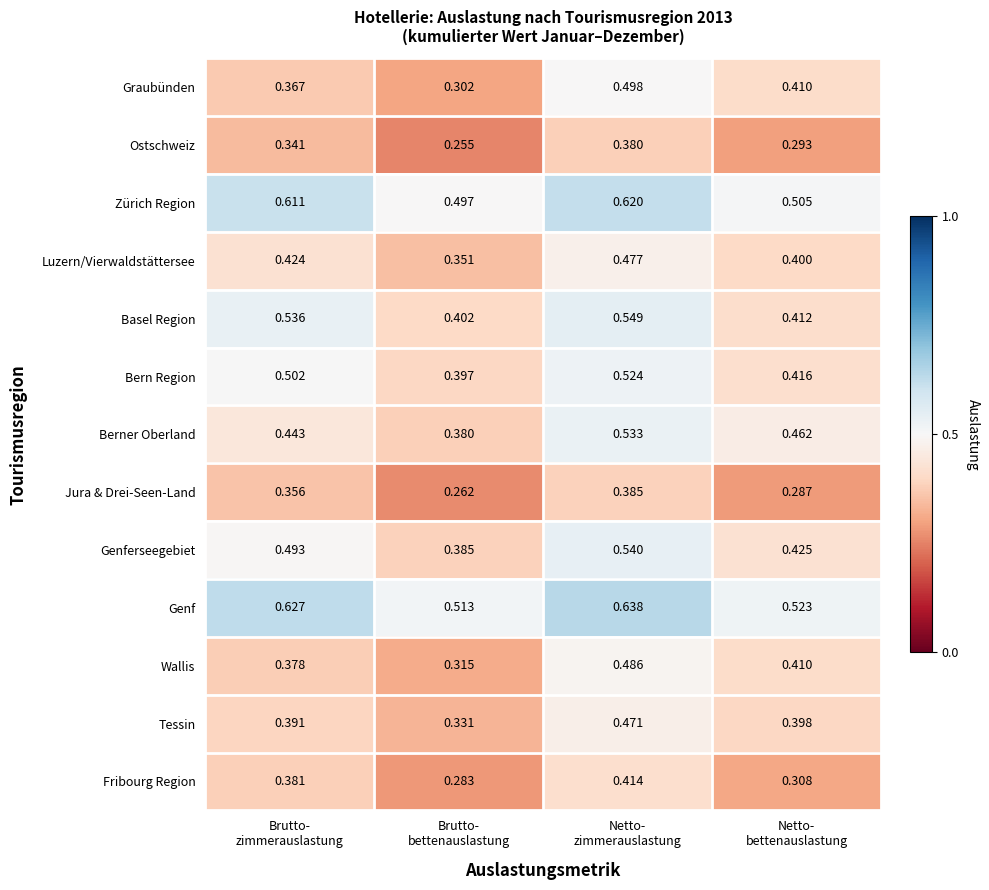

Rank the series by their maximum value, from lowest to highest.

Ostschweiz, Jura & Drei-Seen-Land, Fribourg Region, Tessin, Luzern/Vierwaldstättersee, Wallis, Graubünden, Bern Region, Berner Oberland, Genferseegebiet, Basel Region, Zürich Region, Genf